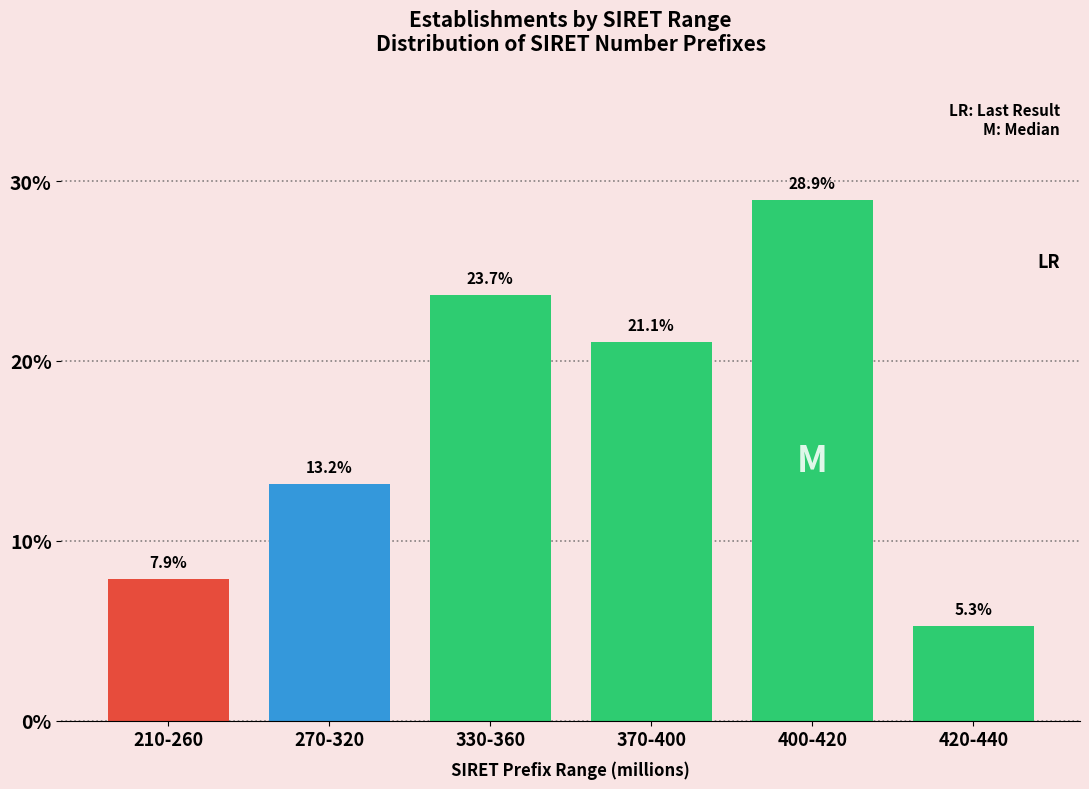

Does the chart contain any negative values?

No